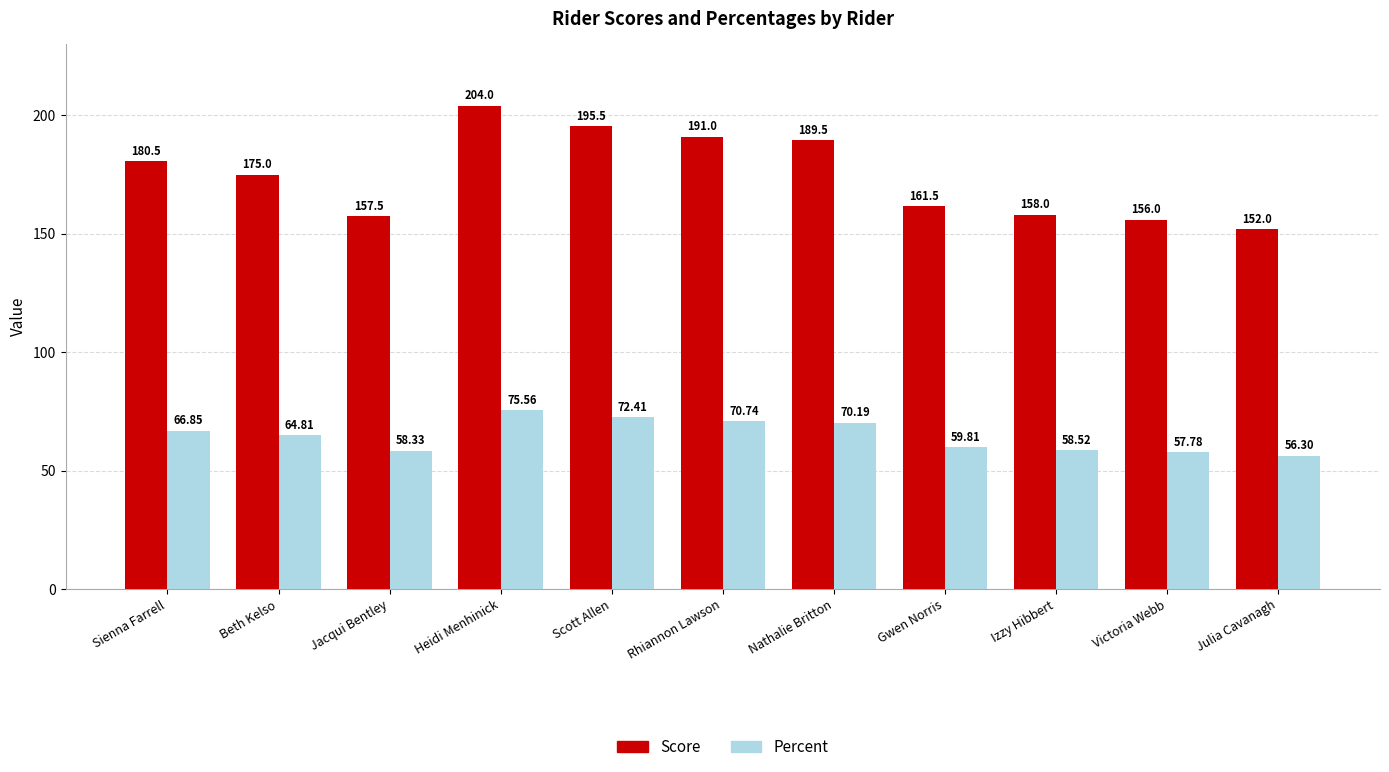

How many series are shown in this chart?

2